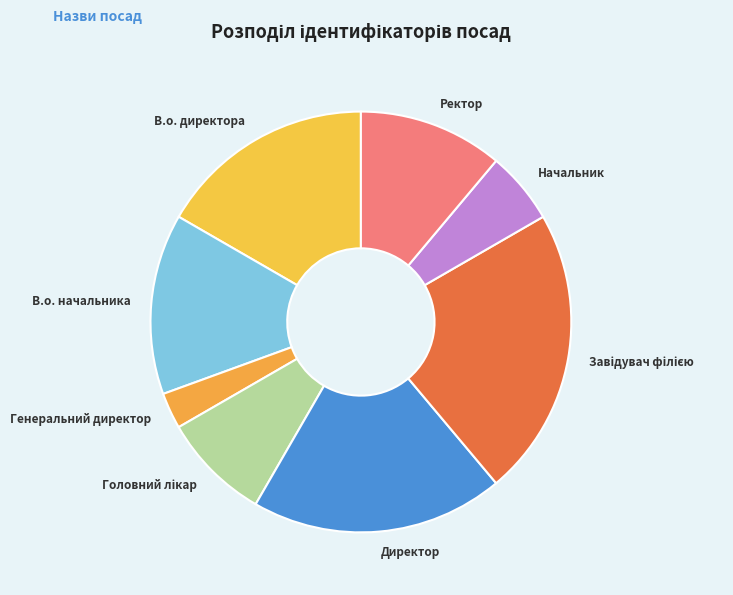

Is Начальник the majority of the pie?

No